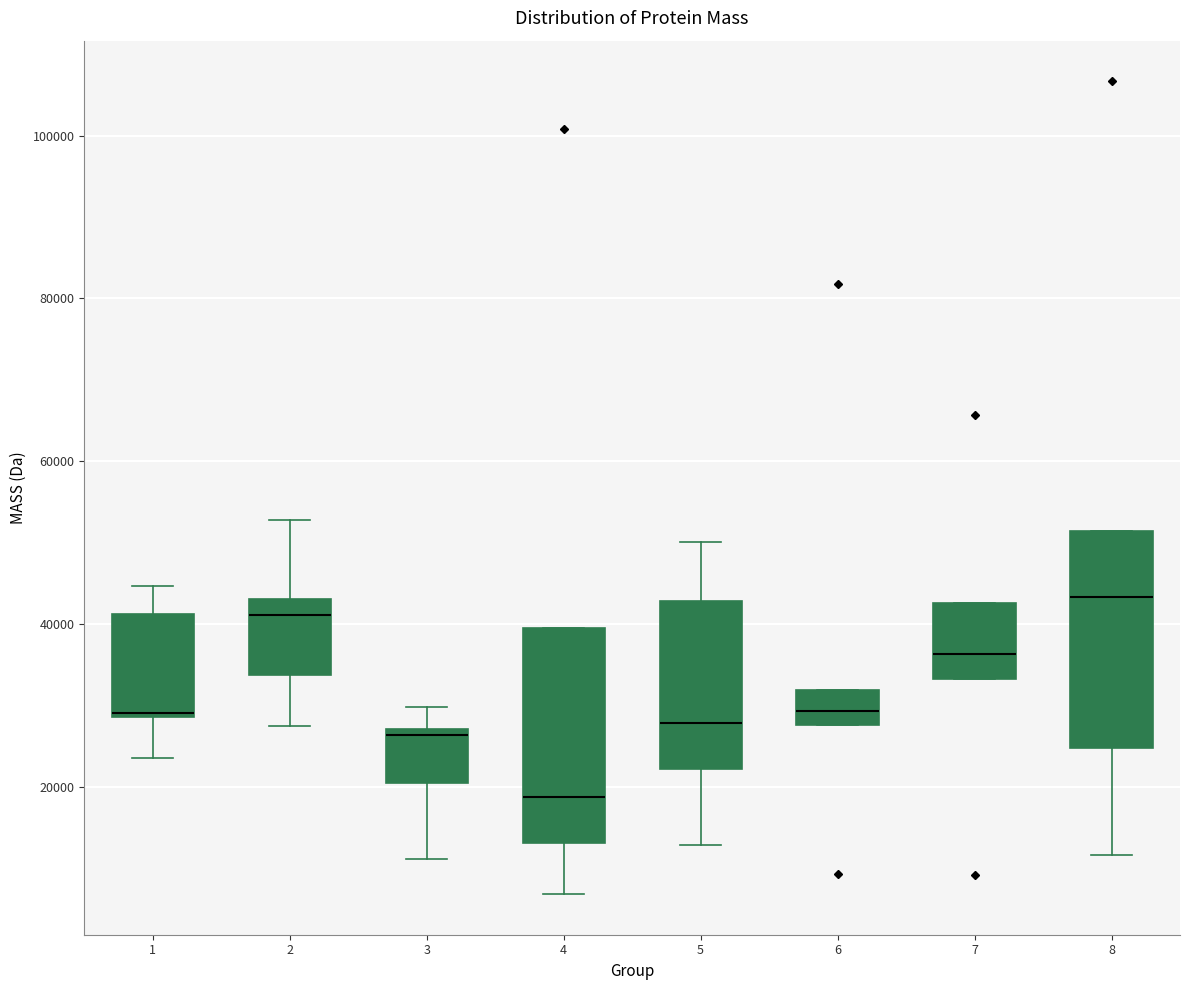

Where is the upper edge of the box at x = 1 on the y-axis? The values are not printed on the chart, so give them approximately, as read against the axis.

42000